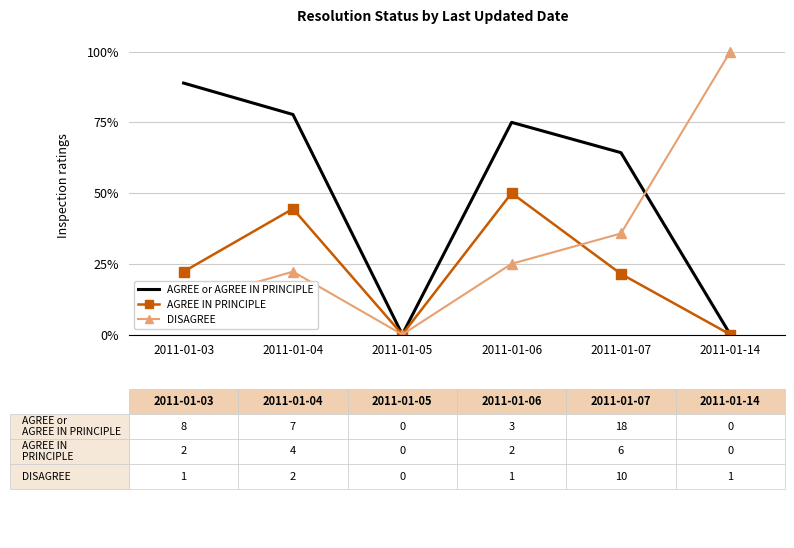

What is the average value of the AGREE IN PRINCIPLE series?

23.0